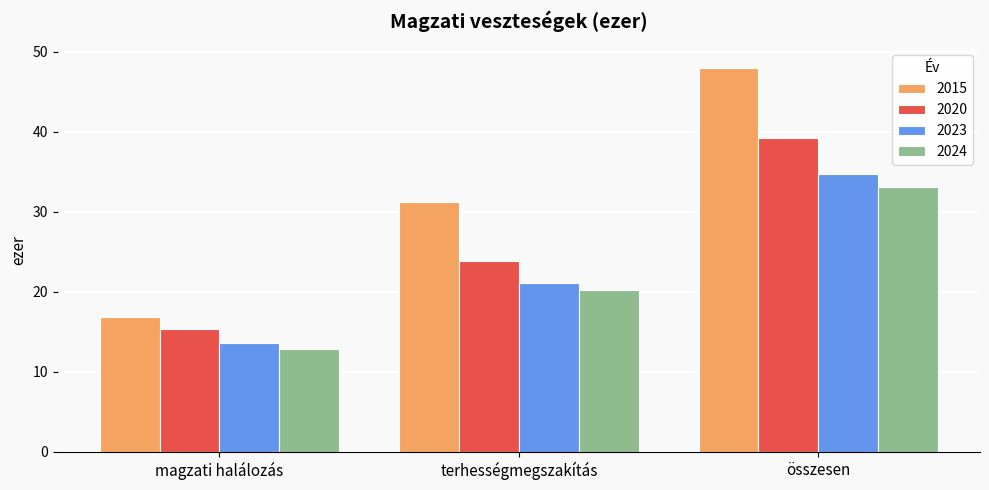

At összesen, list the series in order from smallest to largest.

2024, 2023, 2020, 2015